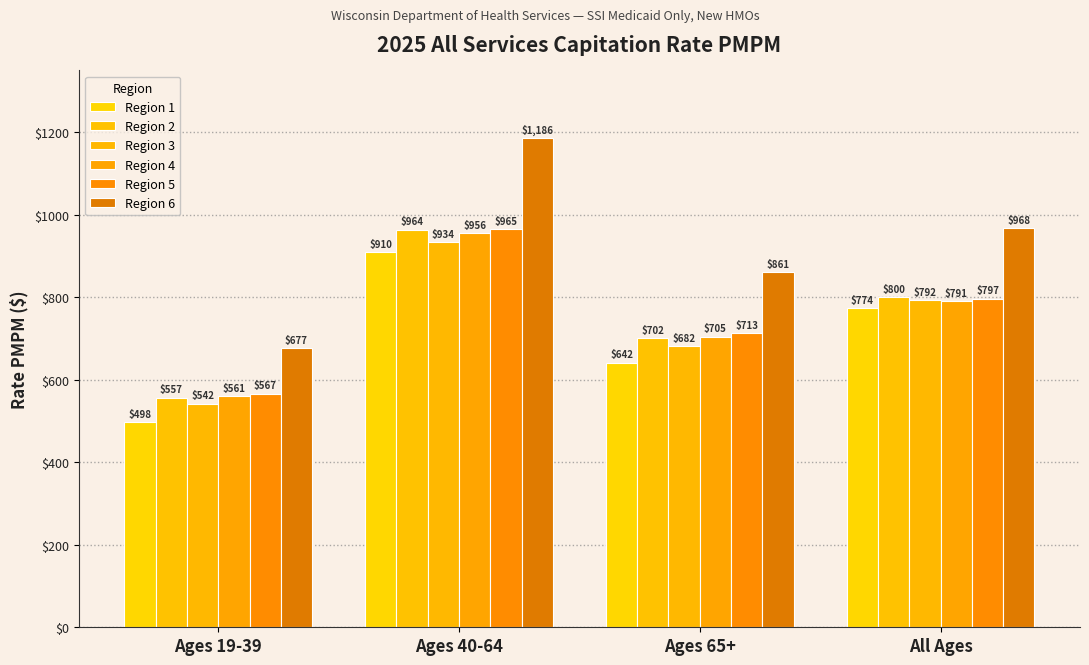

List the series in order of their peak value, lowest first.

Region 1, Region 3, Region 4, Region 2, Region 5, Region 6